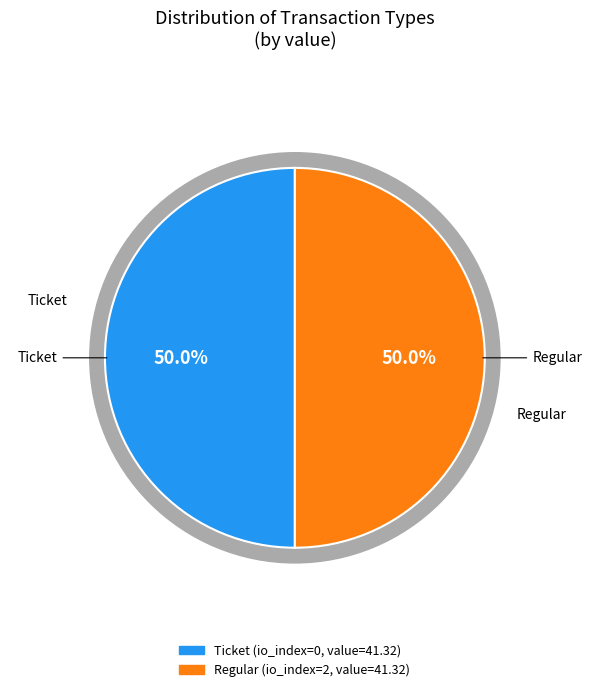

Between Regular and Ticket, which is larger?

Regular